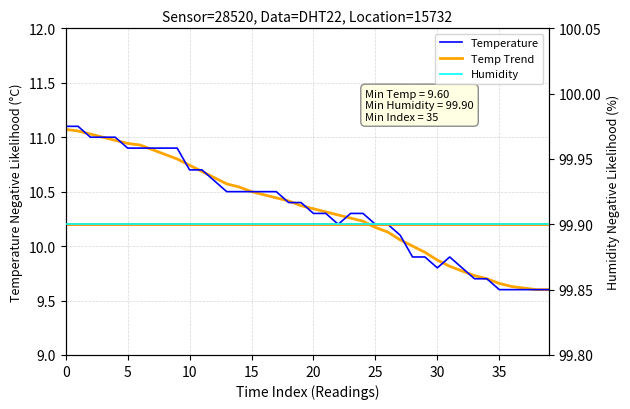

The value of Humidity at 15 is 99.9. True or false?

True